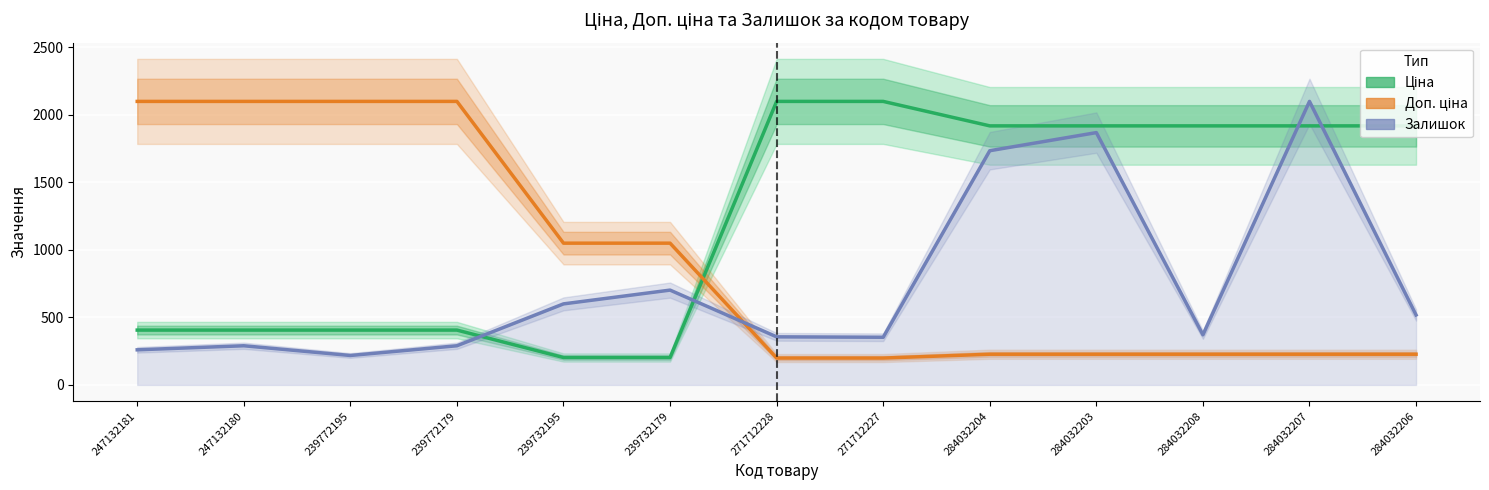

What position from the left is 271712228?

7